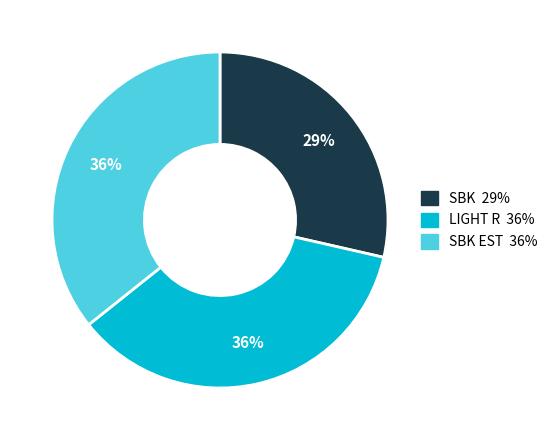

To the nearest percent, what is the average slice percentage?

33%